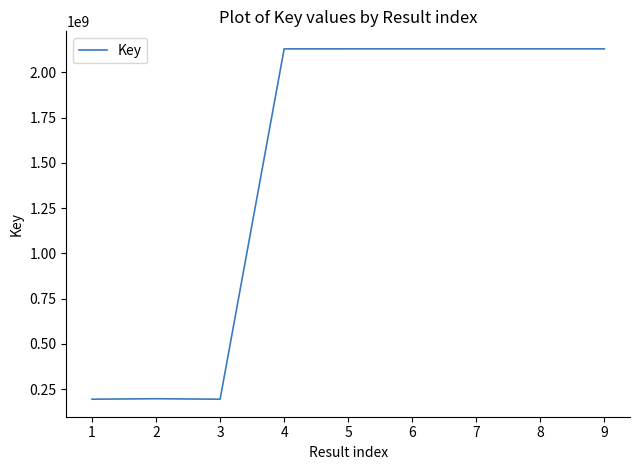

How many lines are shown in the chart?

1